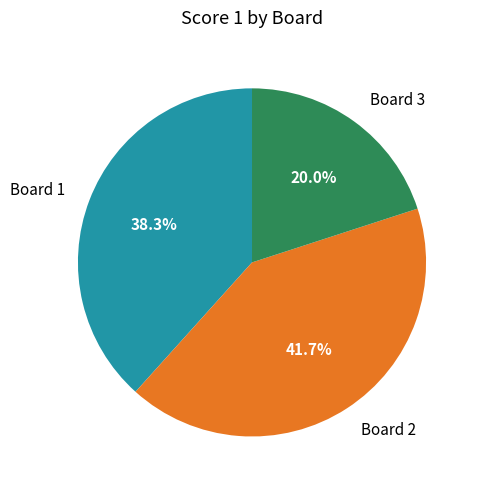

What percentage is NOT represented by Board 1?

61.7%